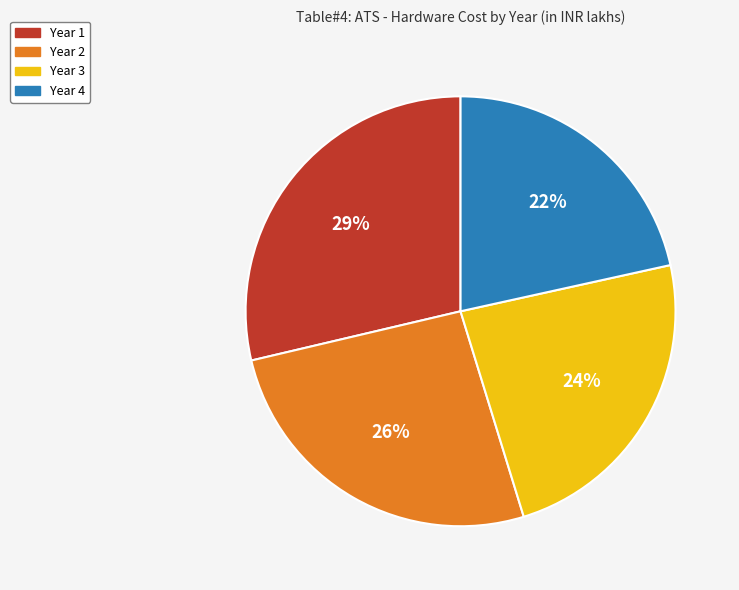

What is the ratio of the value at Year 2 to the value at Year 1?

0.9